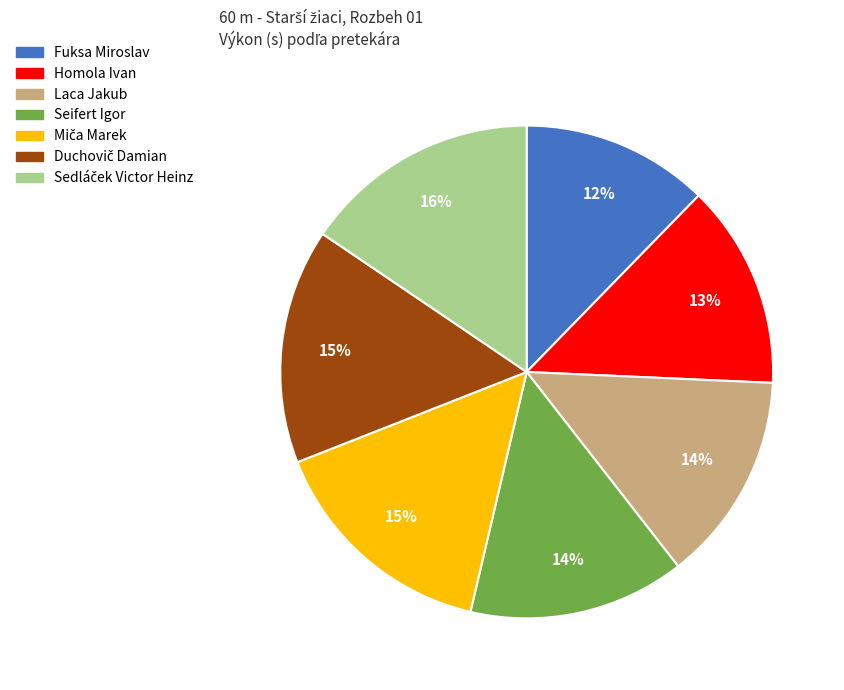

To the nearest percent, what is the combined percentage of Homola Ivan and Laca Jakub?

27%